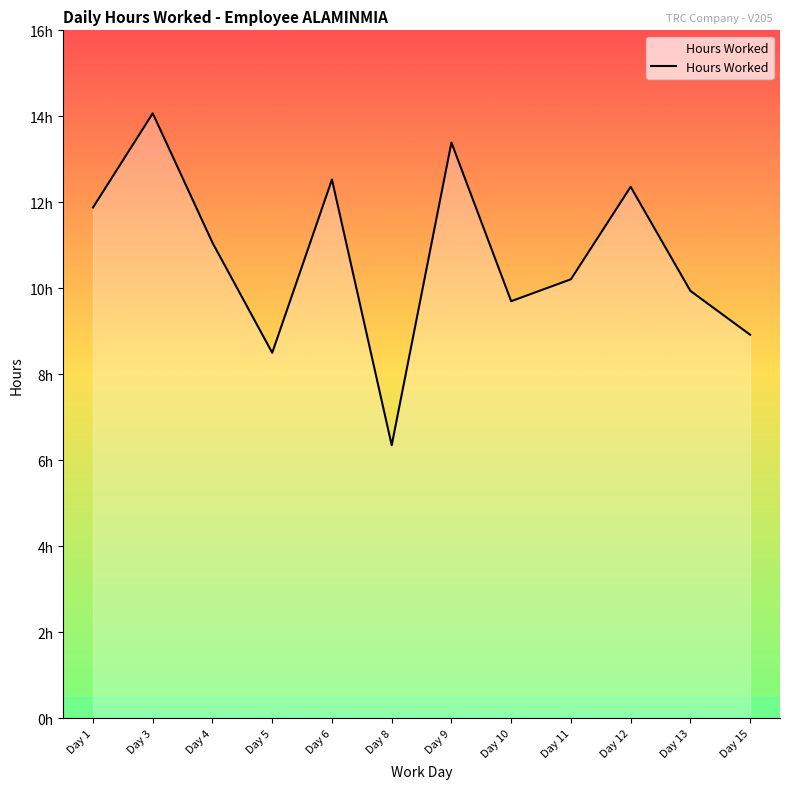

What is the maximum value shown in the chart?

14.1